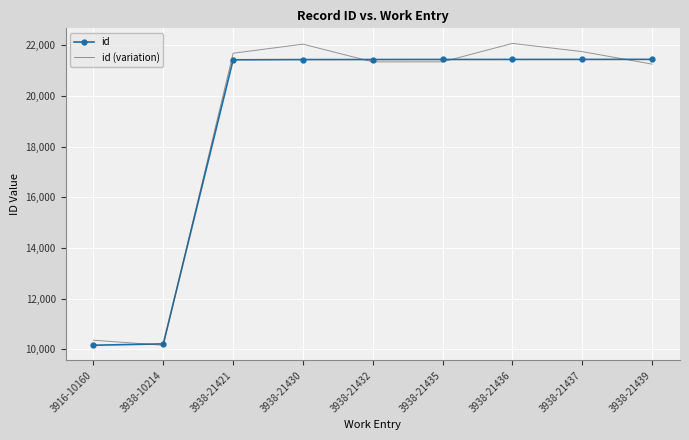

The id series shows 32752.2 at 3938-21437. True or false?

False